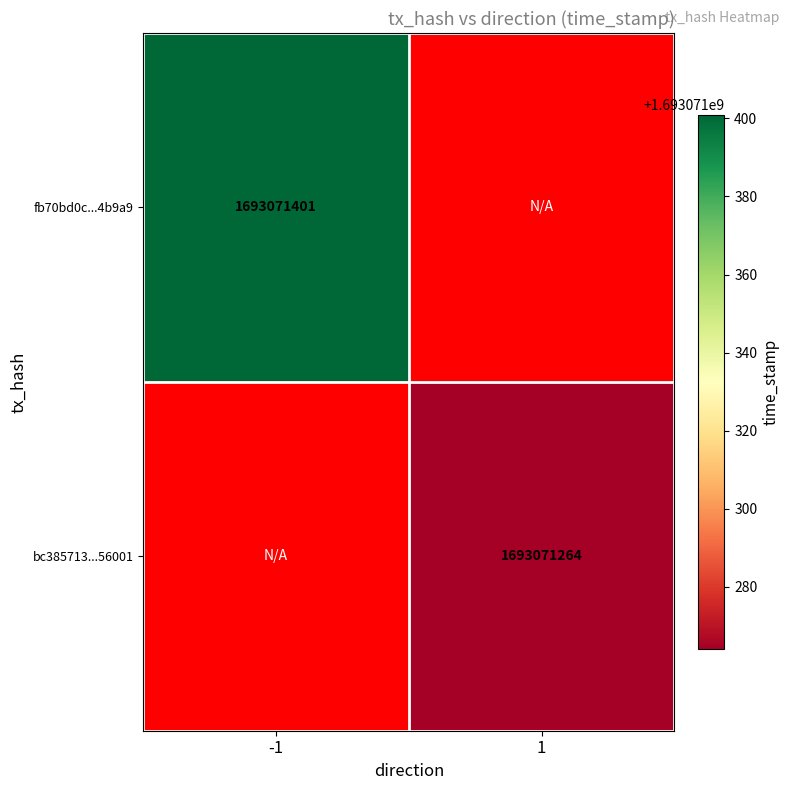

List the labels in order of bc385713b7693bf161775e9c474e23d6e356001 value, largest first.

1, -1